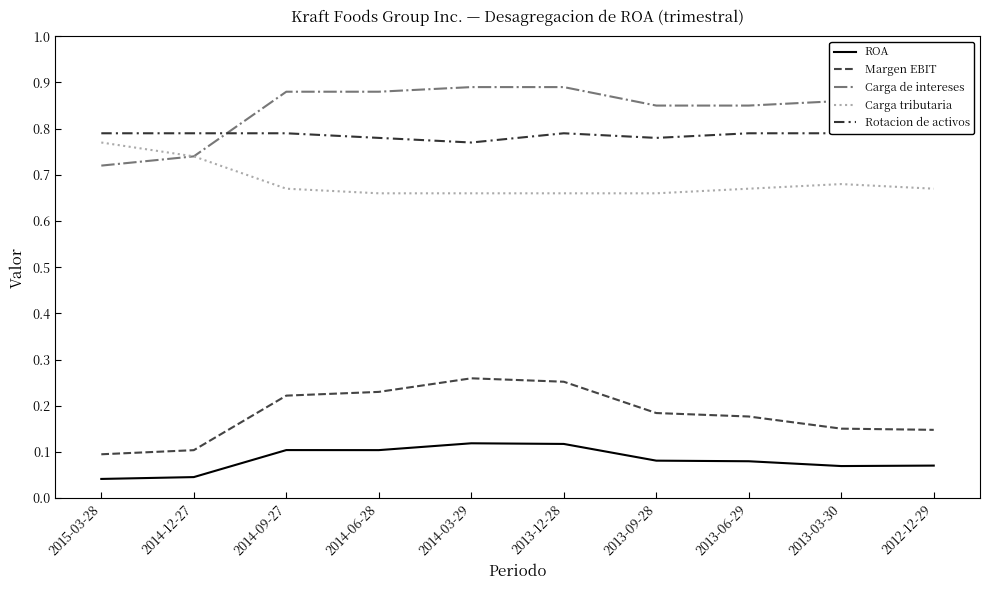

True or false: Rotacion de activos has more than 0 points higher than both neighbors.

True